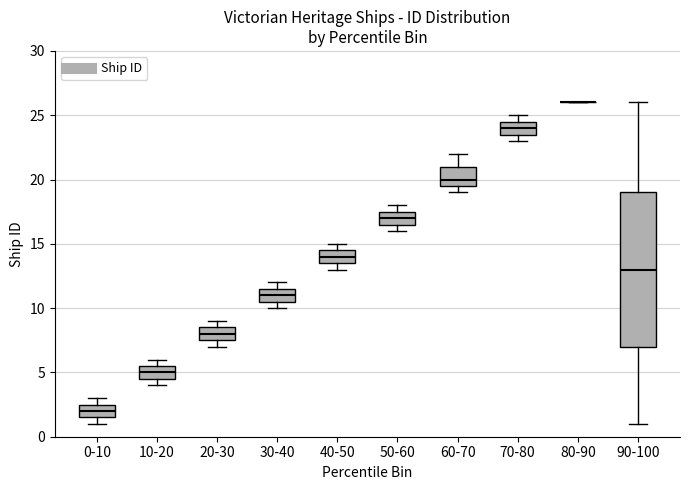

Which box is the tallest, from its lower edge to its upper edge?

90-100